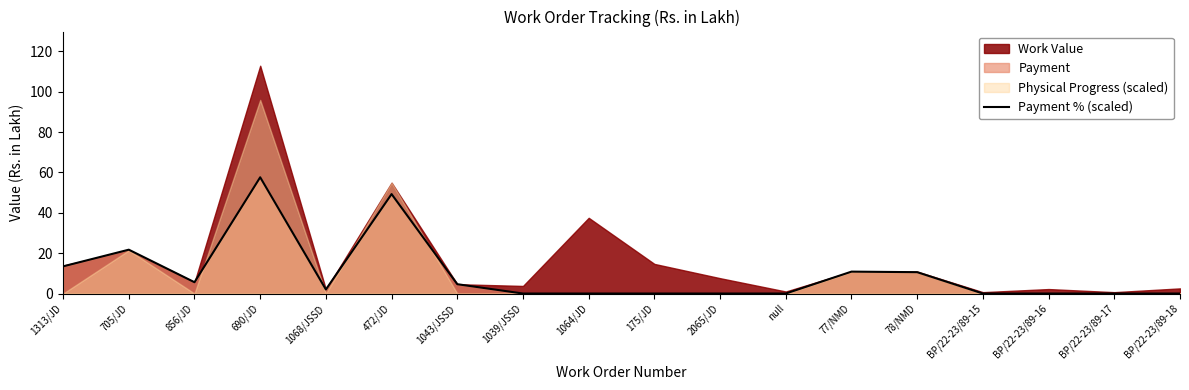

Is it true that Payment % (scaled) equals -34.2 at BP/22-23/89-16?

False